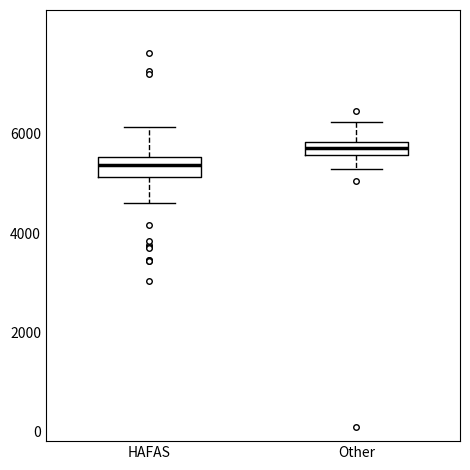

Where does the upper whisker of the box for HAFAS end on the y-axis? The values are not printed on the chart, so give them approximately, as read against the axis.

6200